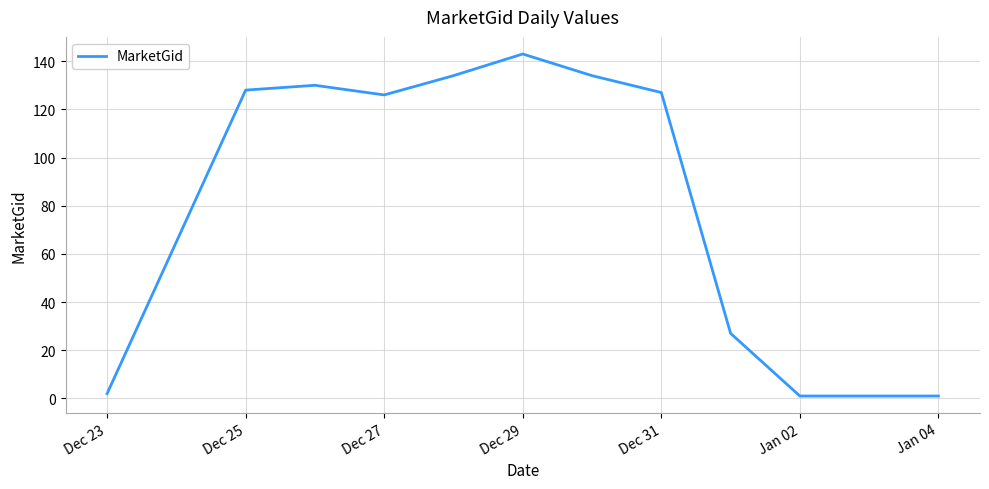

Reading right to left, transcribe all the data shown in this chart.

1	1	27	127	134	143	134	126	130	128	2